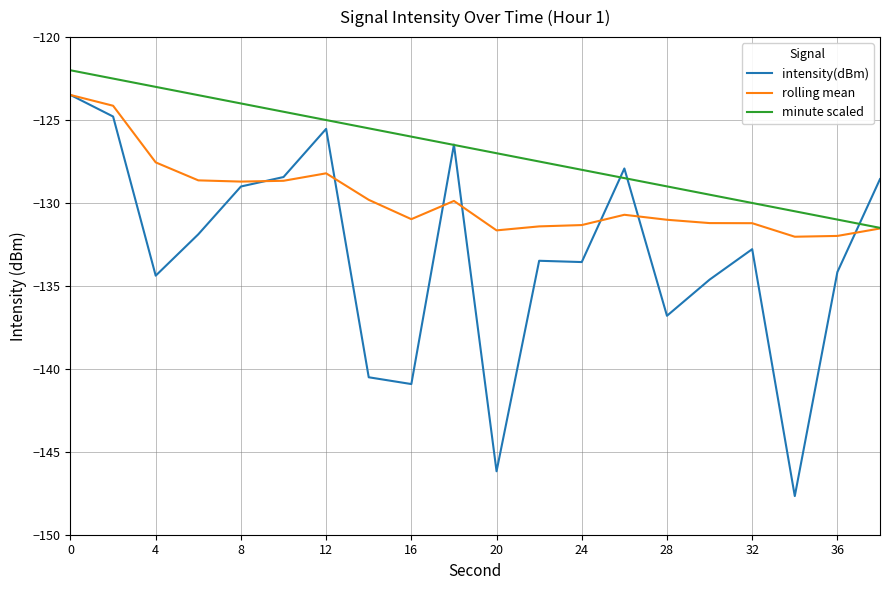

What is the difference between the second highest and second lowest values in the minute scaled series?

8.5